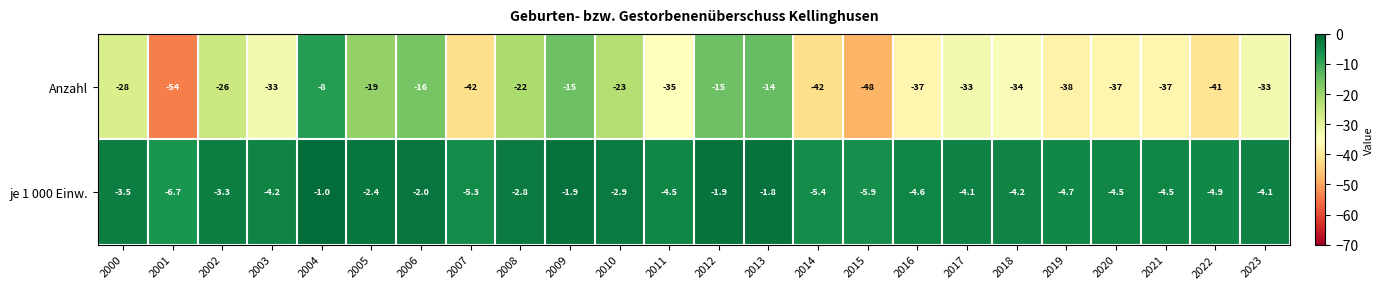

Between 2002 and 2017, which series saw the biggest shift?

Anzahl